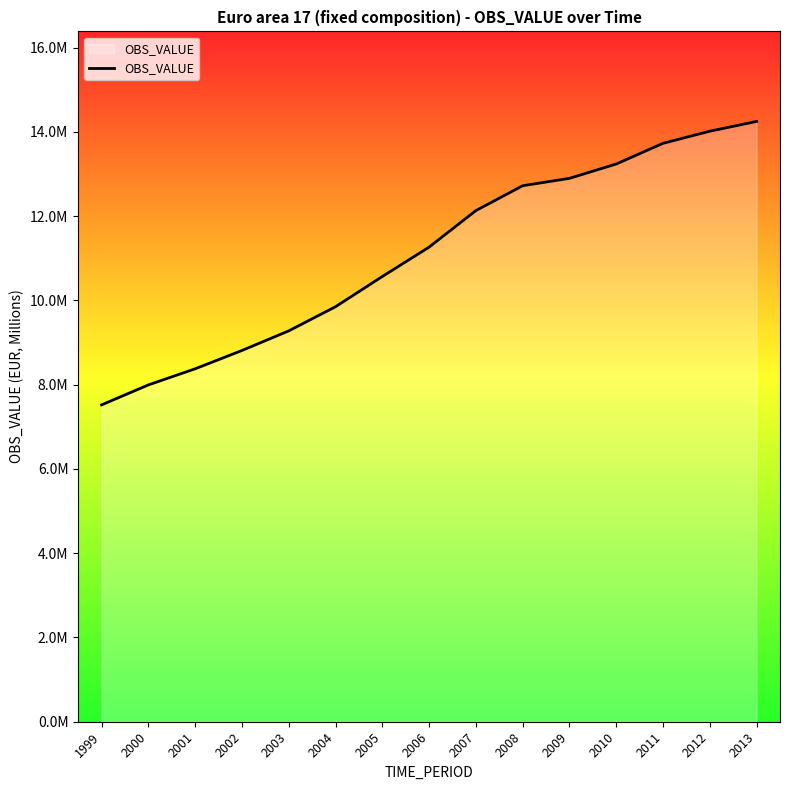

True or false: there are more than 1 points higher than both neighbors.

False